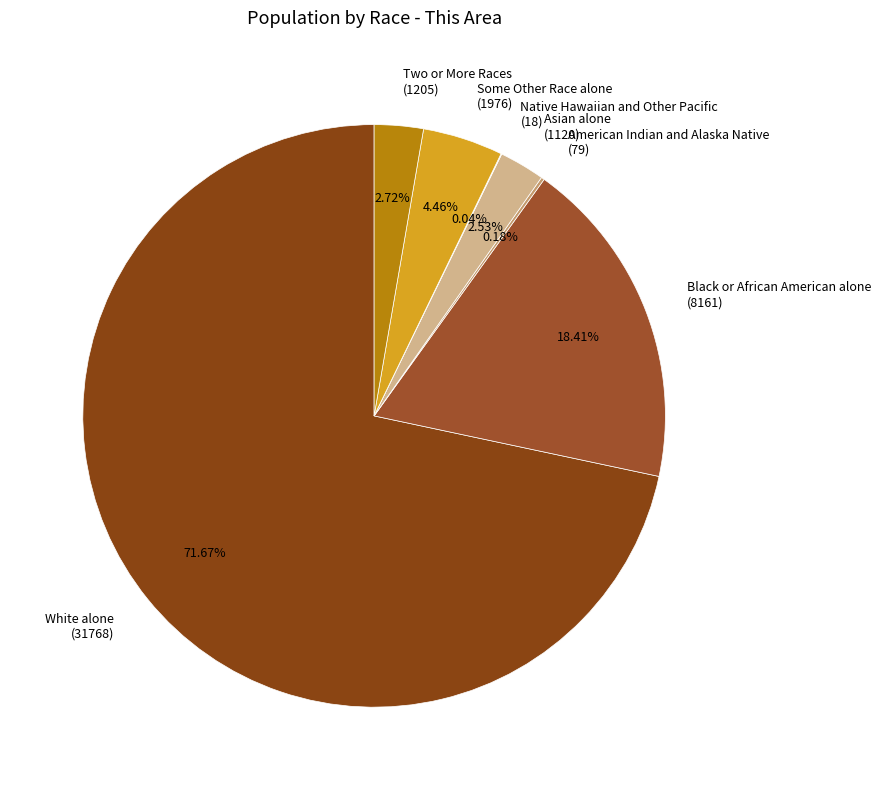

Which category has the biggest portion of the pie?

White alone (31768)